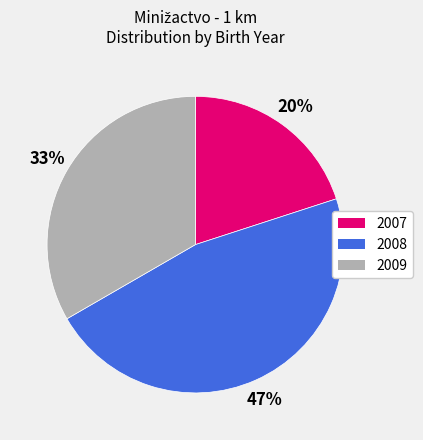

Do 2009 and 2007 together represent more than half of the pie?

Yes